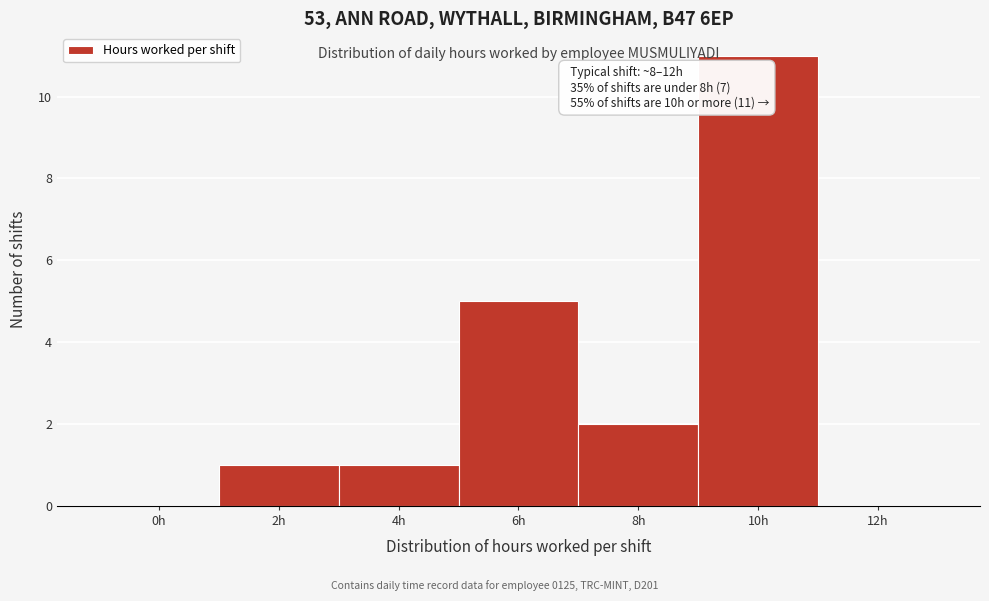

Reading right to left, transcribe all the data shown in this chart.

12h=0	10h=11	8h=2	6h=5	4h=1	2h=1	0h=0